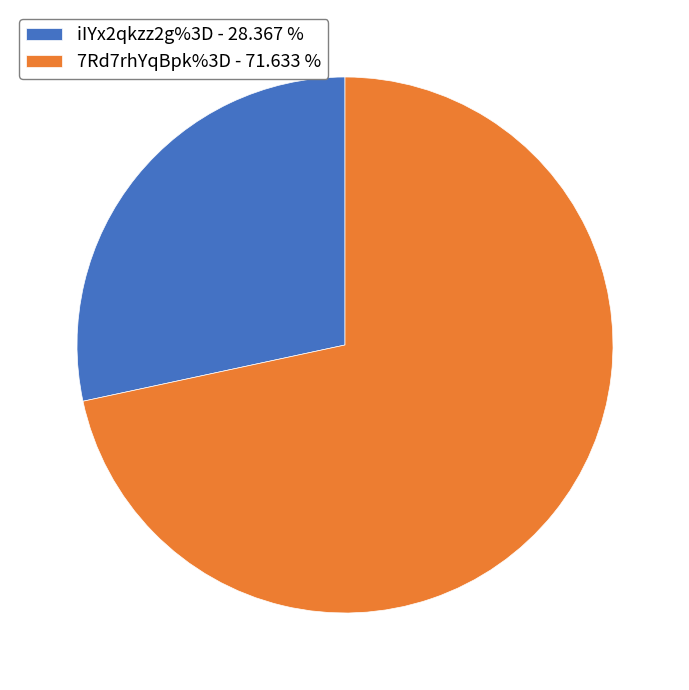

Is there a majority slice in this chart?

Yes